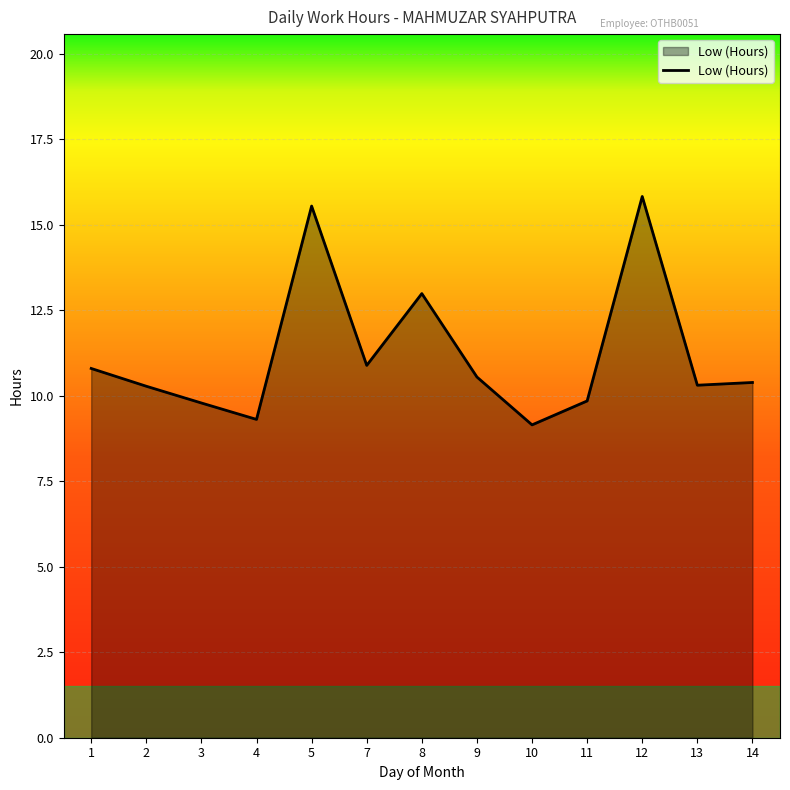

Is it true that the value at 2 is 10.3?

True